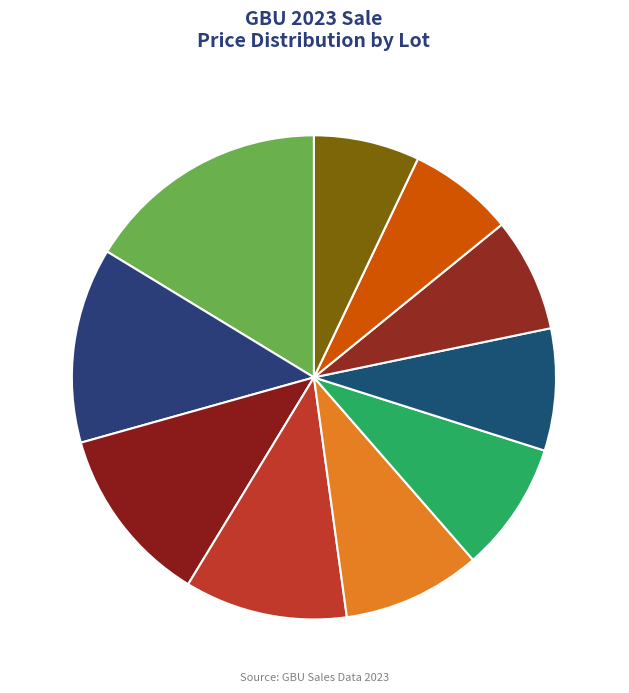

To the nearest percent, what is the difference between the Lot 327 and Lot 332 slice percentages?

5%